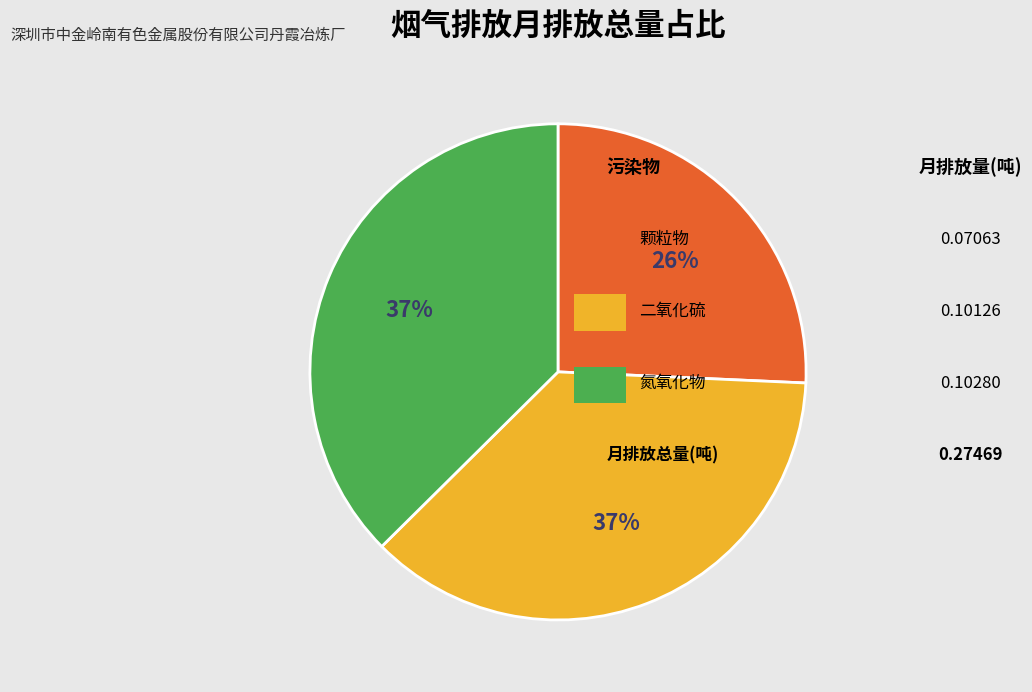

Is there a majority slice in this chart?

No